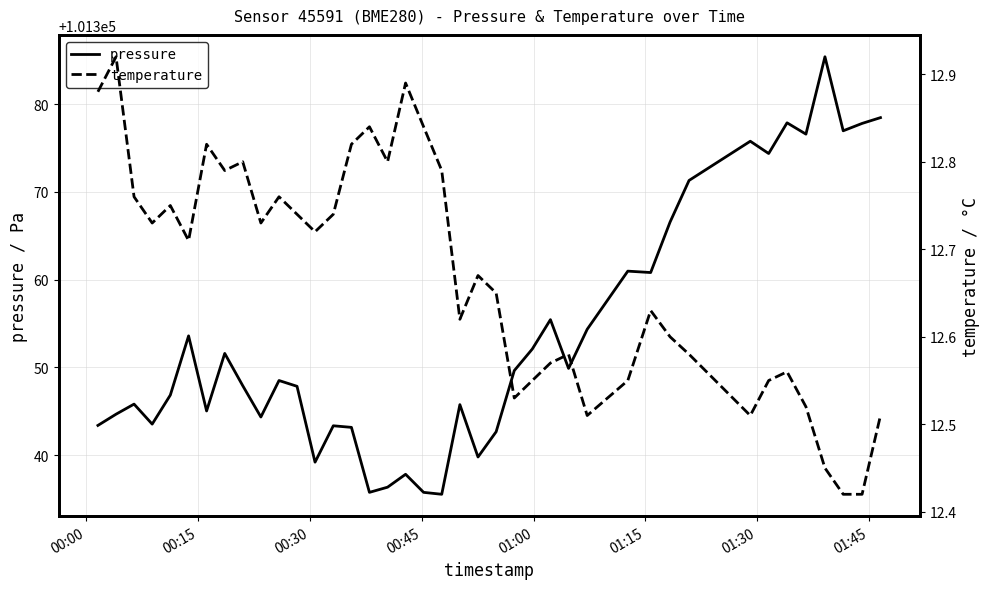

What is the lowest value of the pressure series?

101335.5